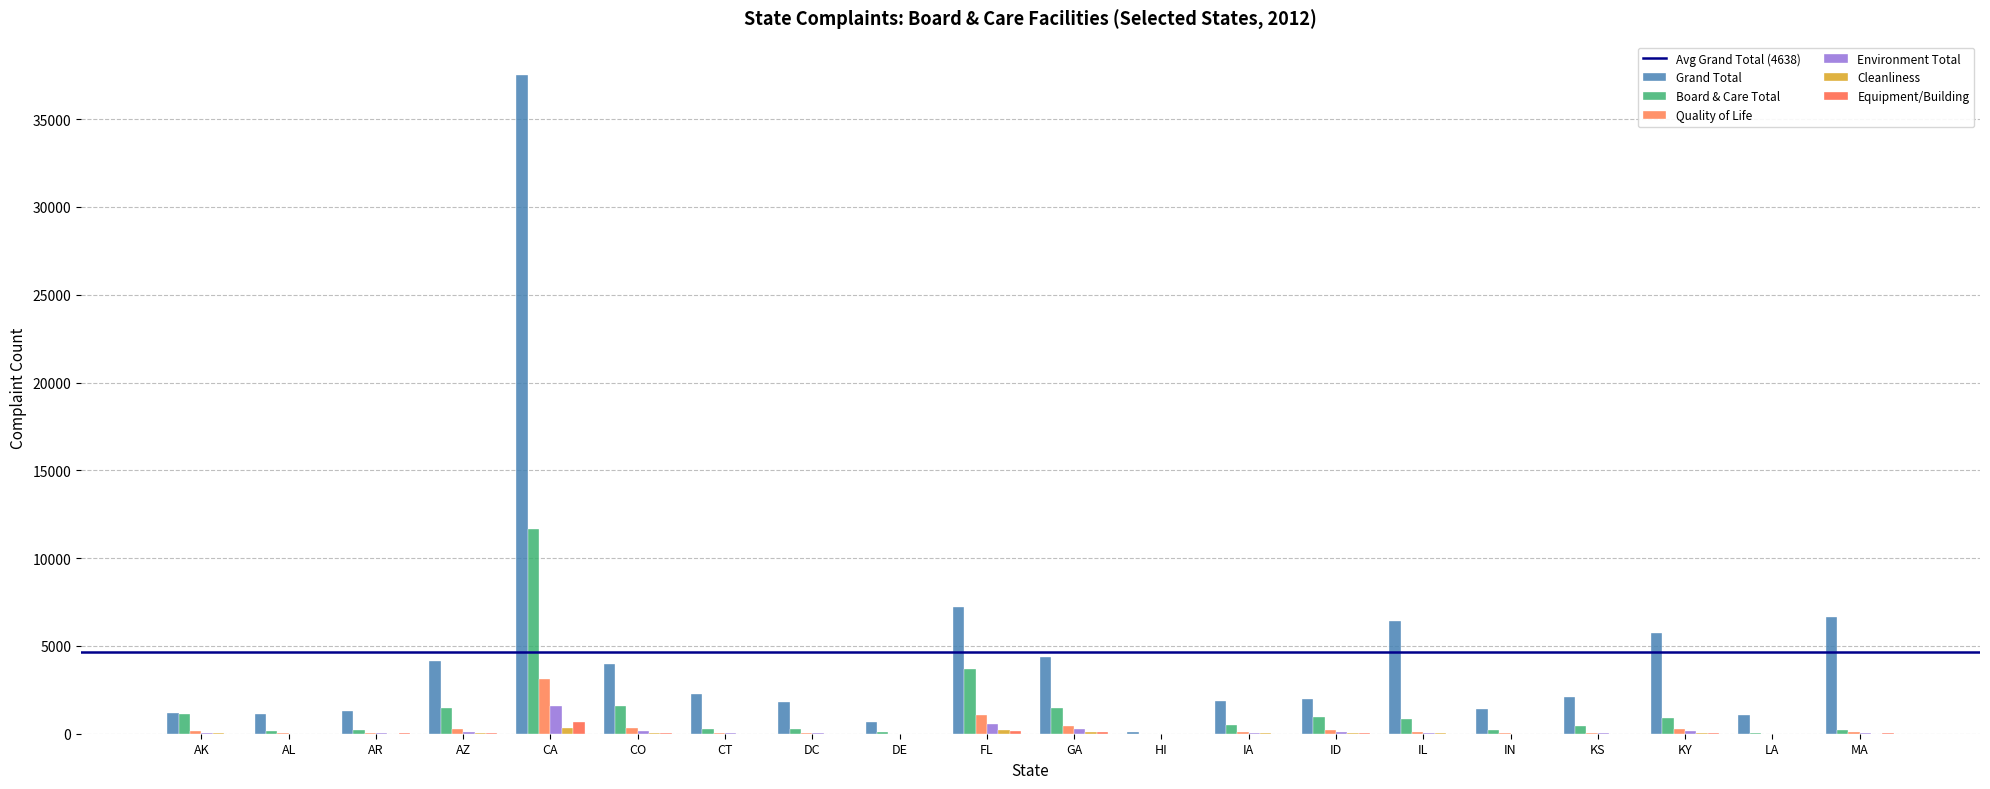

Count the number of categories in the chart.

20